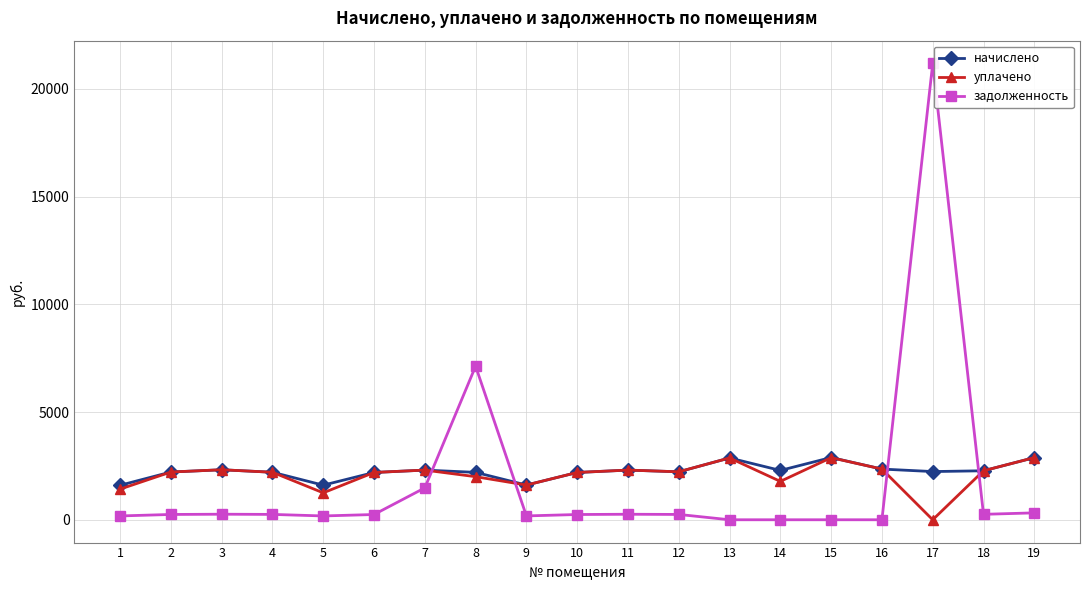

What is the spread (max minus min) of values at 4?

1957.1